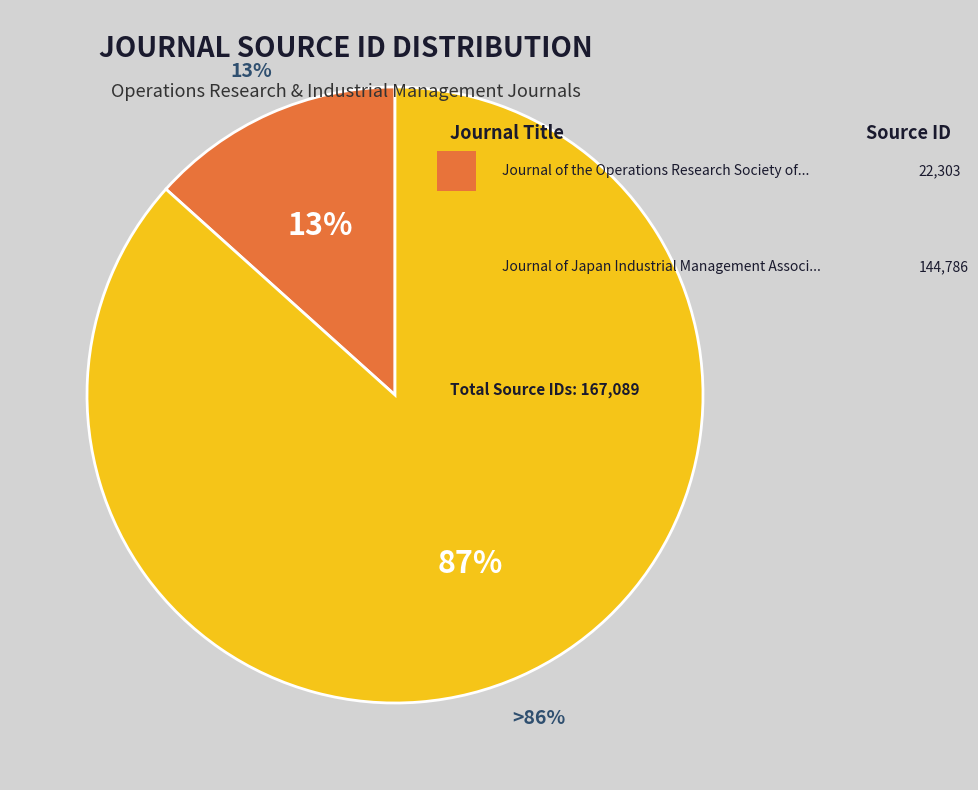

Combined, do Journal of Japan Industrial Management Association and Journal of the Operations Research Society of Japan account for over 50%?

Yes